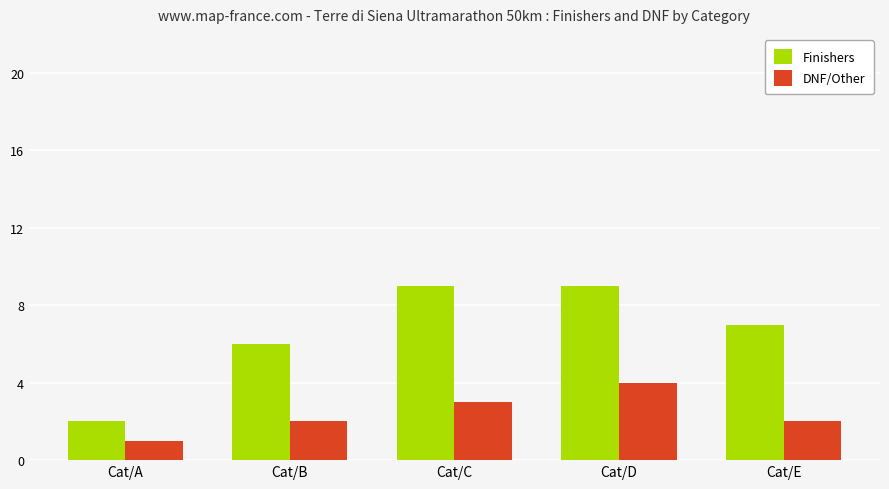

Which series has the largest total across all categories?

Finishers